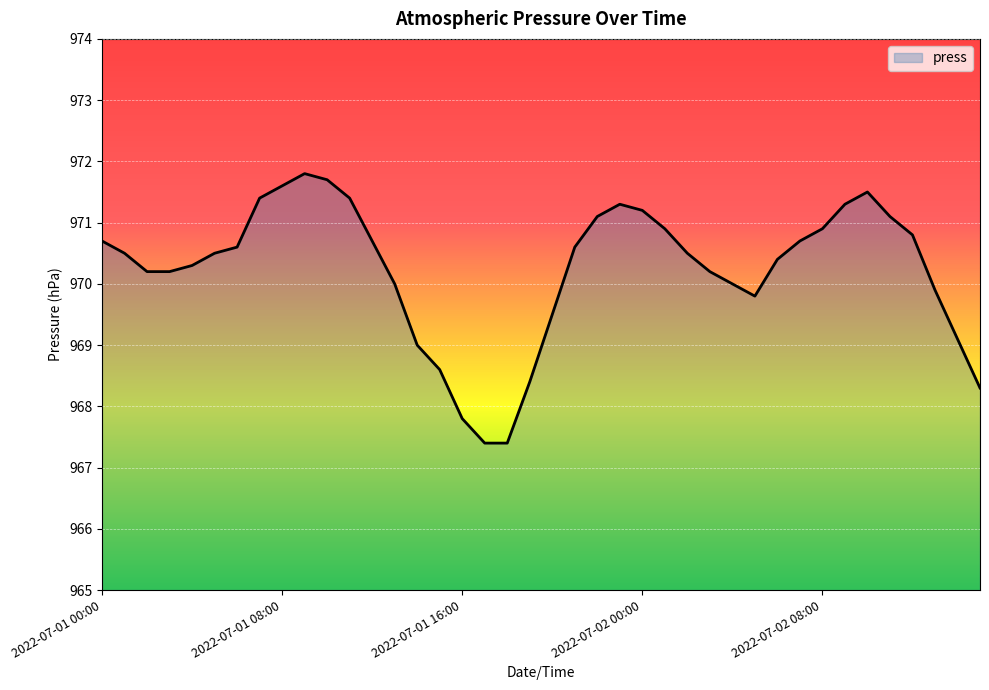

Does the chart display data point markers on the line(s)?

No